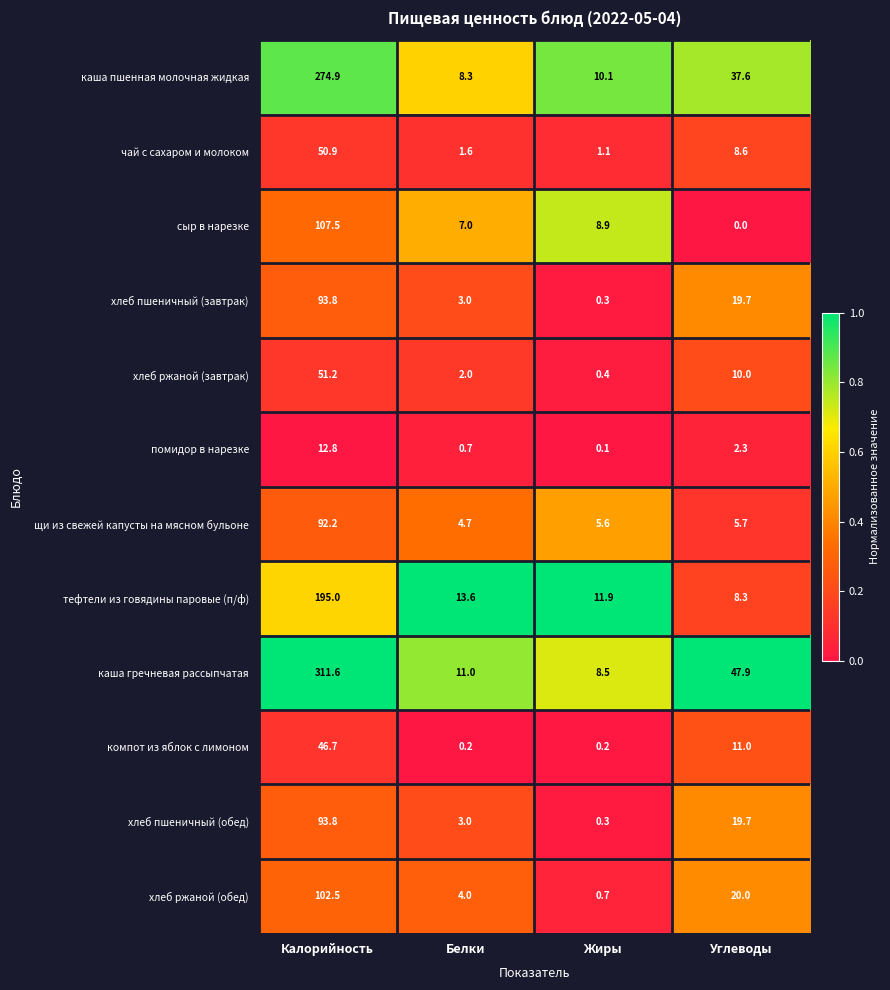

Rank the categories by хлеб ржаной (обед) value from highest to lowest.

Калорийность, Углеводы, Белки, Жиры